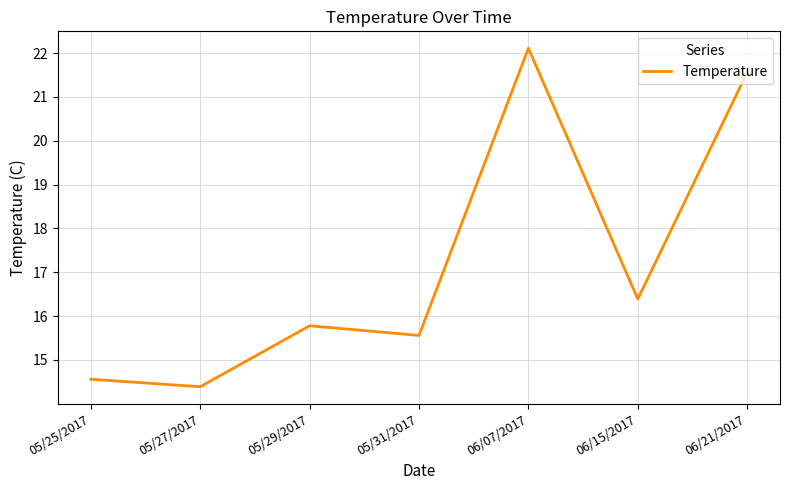

Reading left to right, transcribe all the data shown in this chart.

14.6	14.4	15.8	15.6	22.1	16.4	21.6